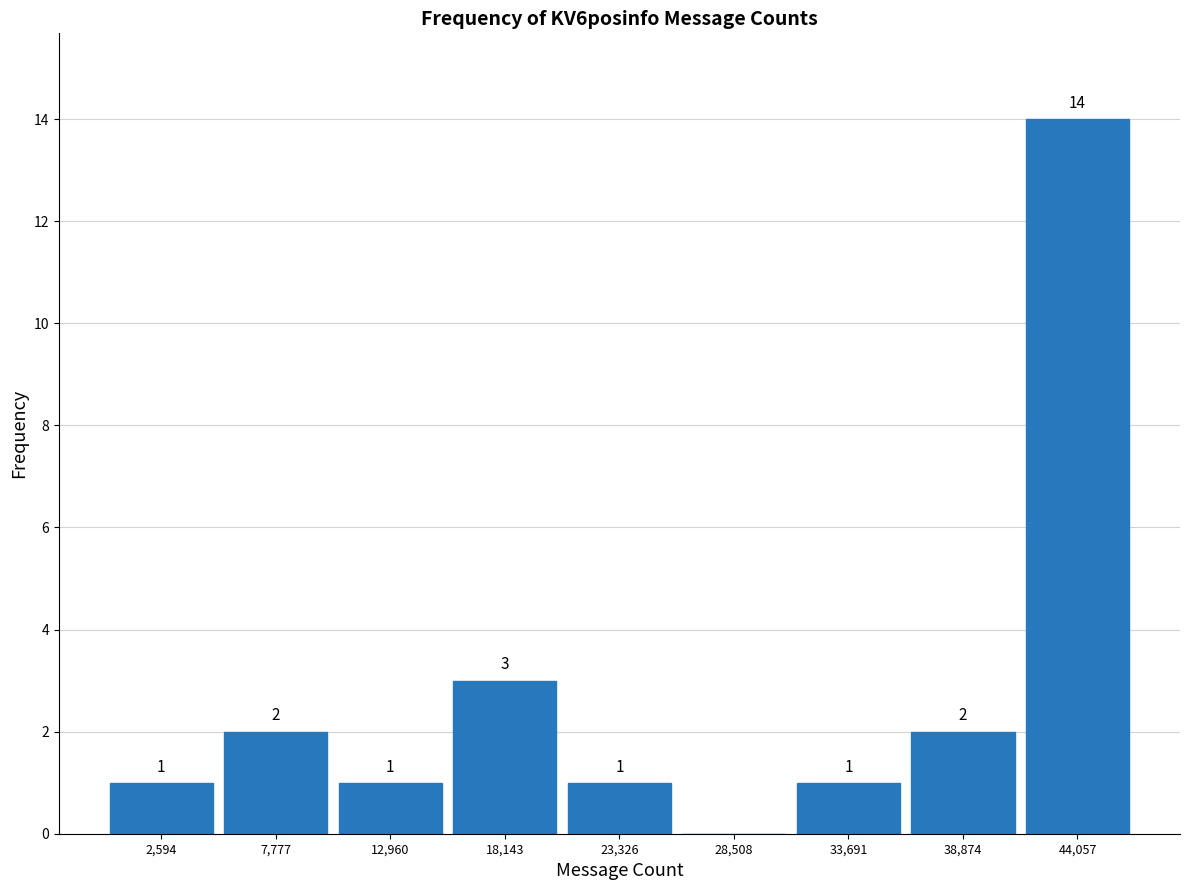

Which range on the x-axis has the tallest bar?

41000 to 47000